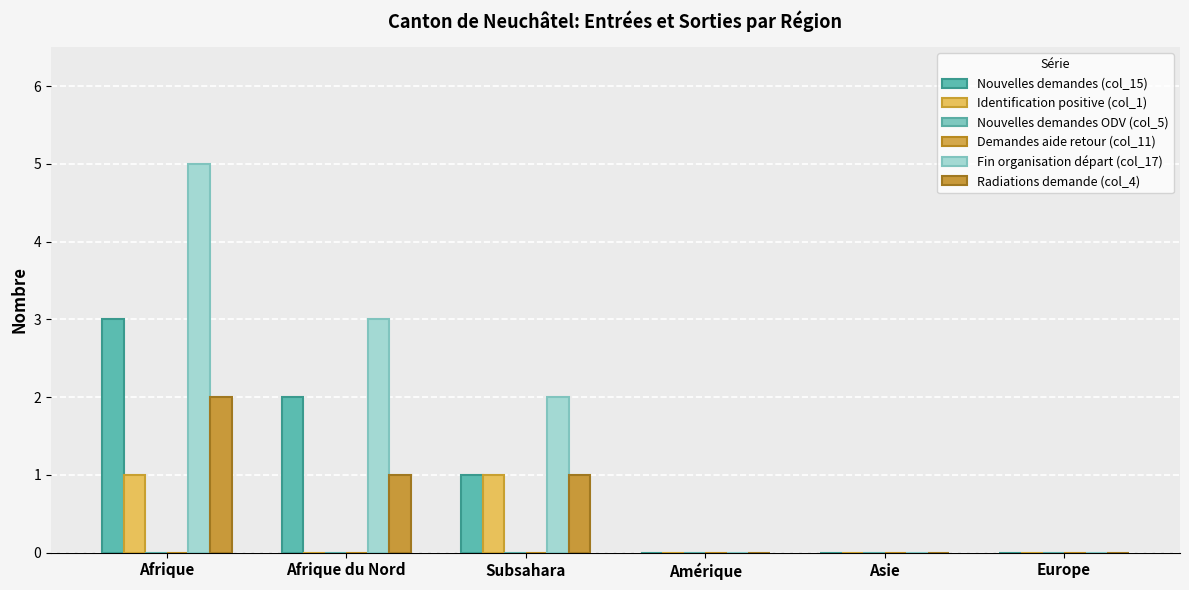

Rank the series by their maximum value, from lowest to highest.

Nouvelles demandes ODV (col_5), Demandes aide retour (col_11), Identification positive (col_1), Radiations demande (col_4), Nouvelles demandes (col_15), Fin organisation départ (col_17)